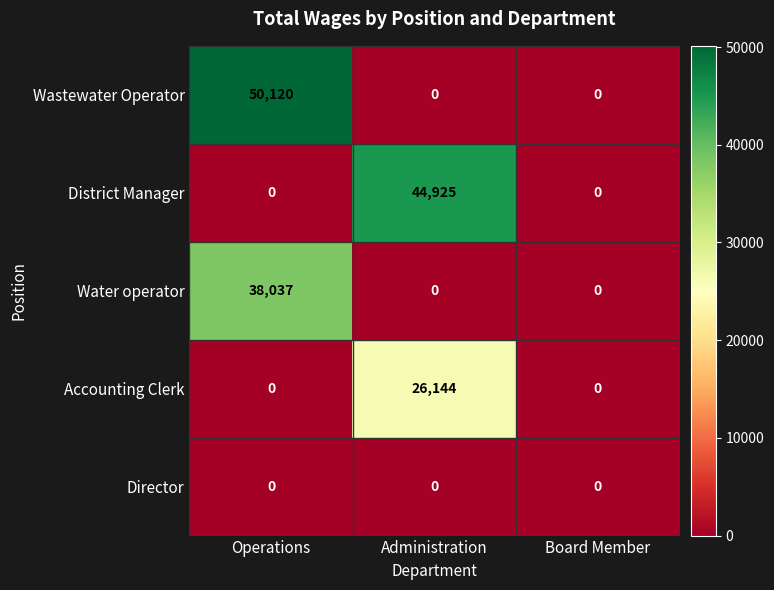

Which category has the highest value across all series?

Operations